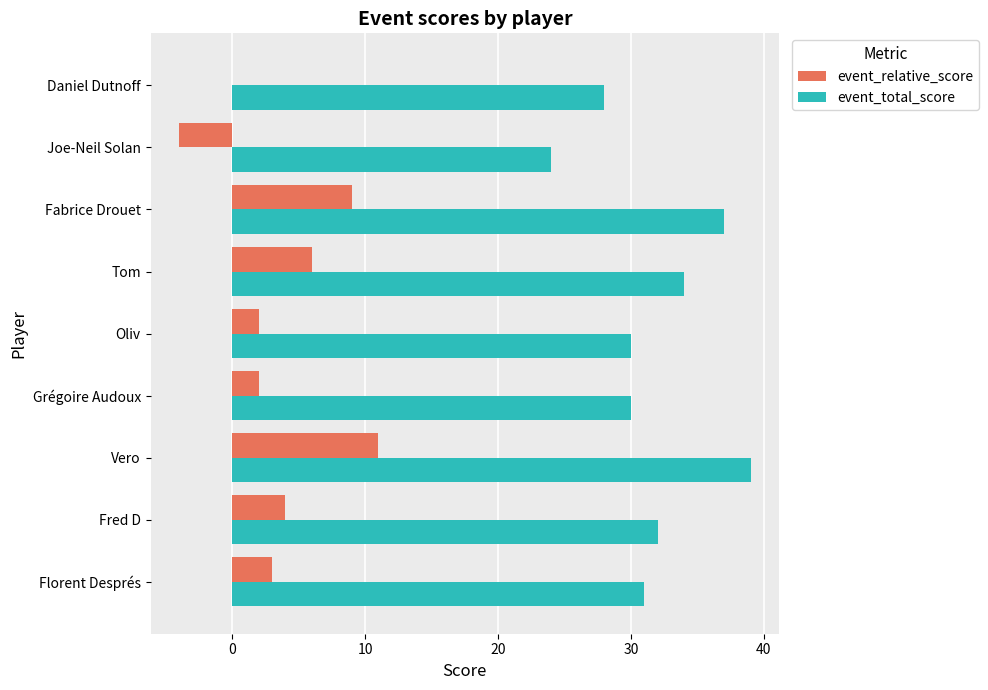

The event_total_score series shows 30 at Grégoire Audoux. True or false?

True